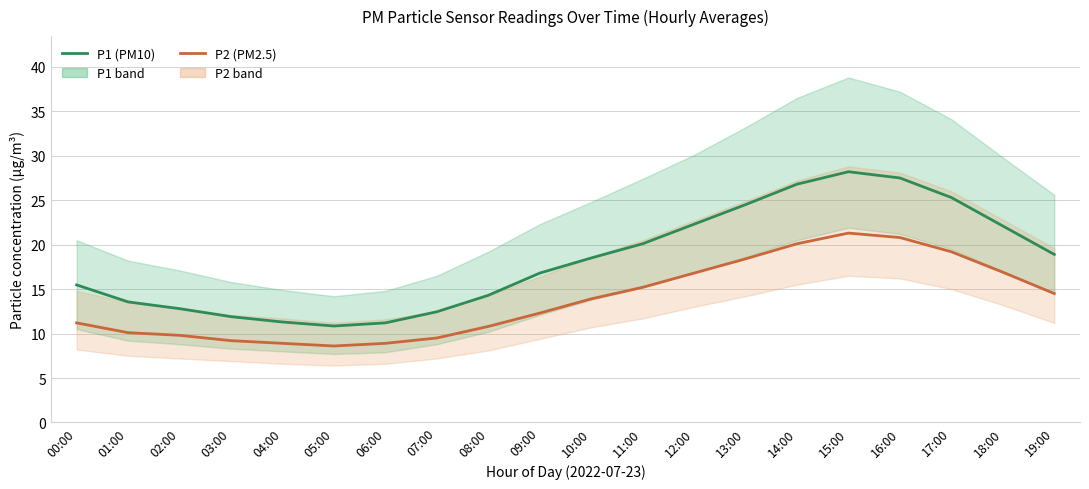

Rank the series by their maximum value, from lowest to highest.

P2 (PM2.5), P1 (PM10)